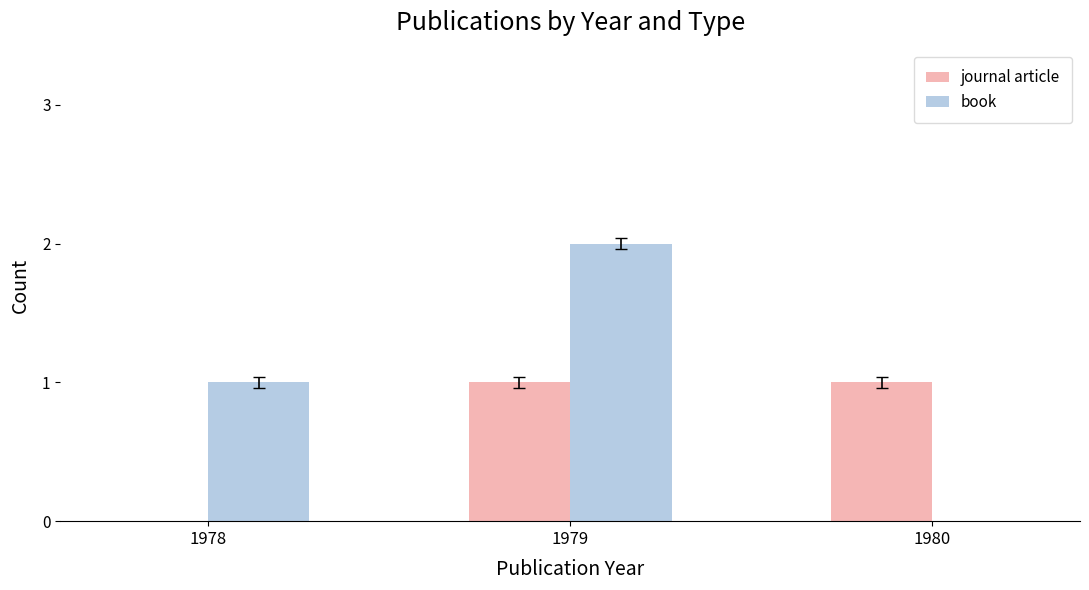

What is the sum of all book values?

3